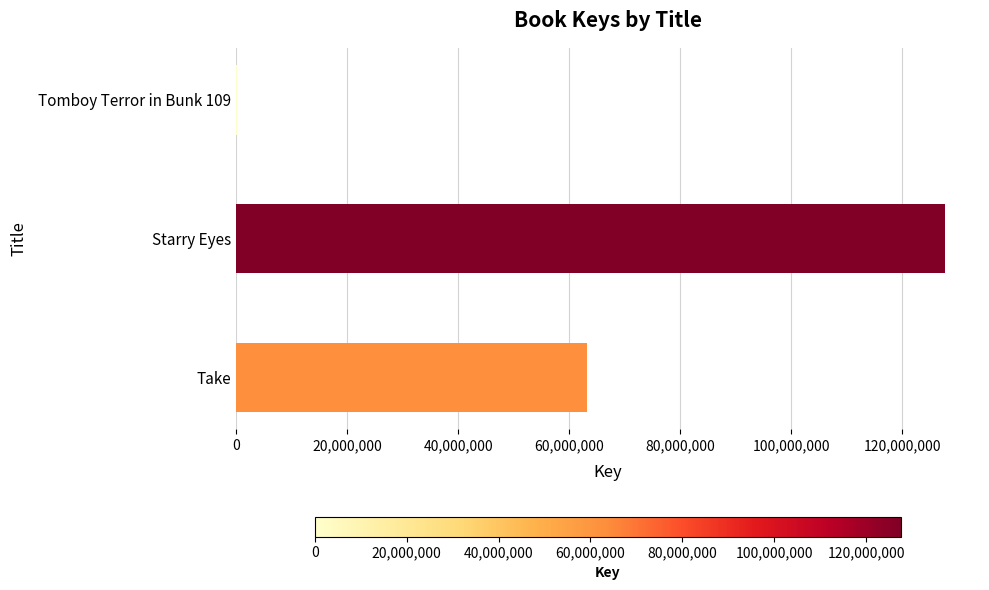

What value does the data have at Take?

63271966